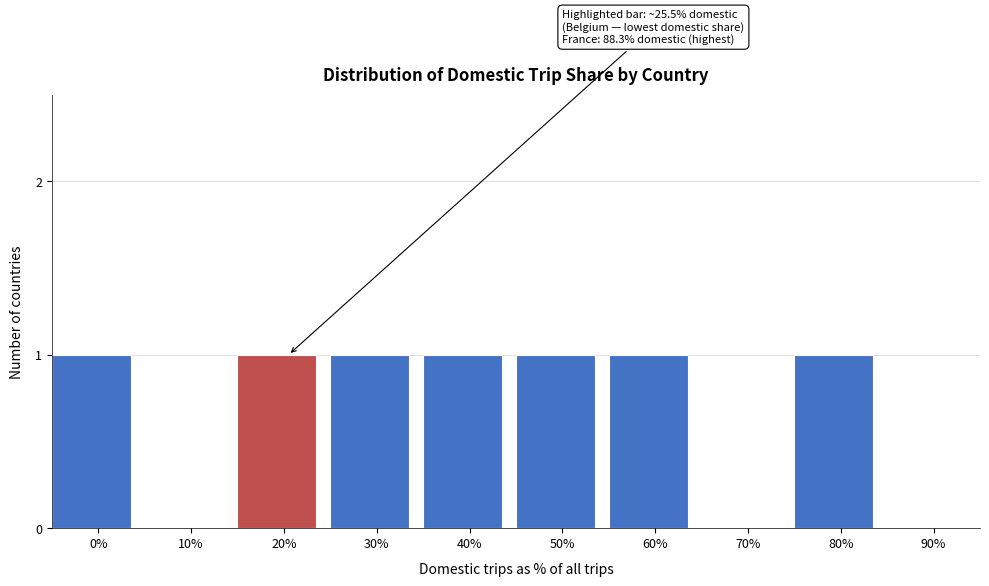

Reading left to right, what are all the values shown in this chart?

0%=1	10%=0	20%=1	30%=1	40%=1	50%=1	60%=1	70%=0	80%=1	90%=0